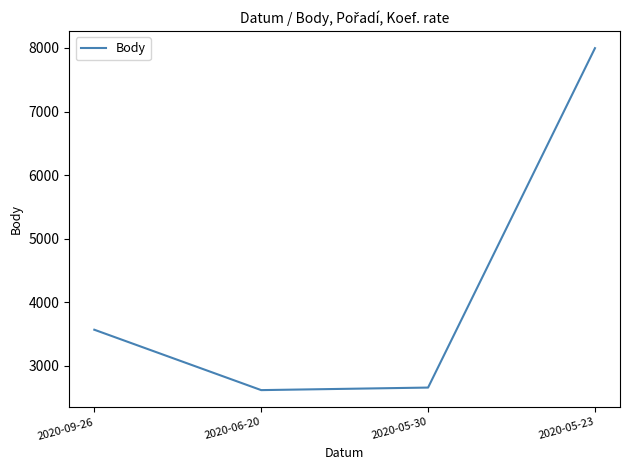

True or false: the data has more than 0 interior local peaks.

False